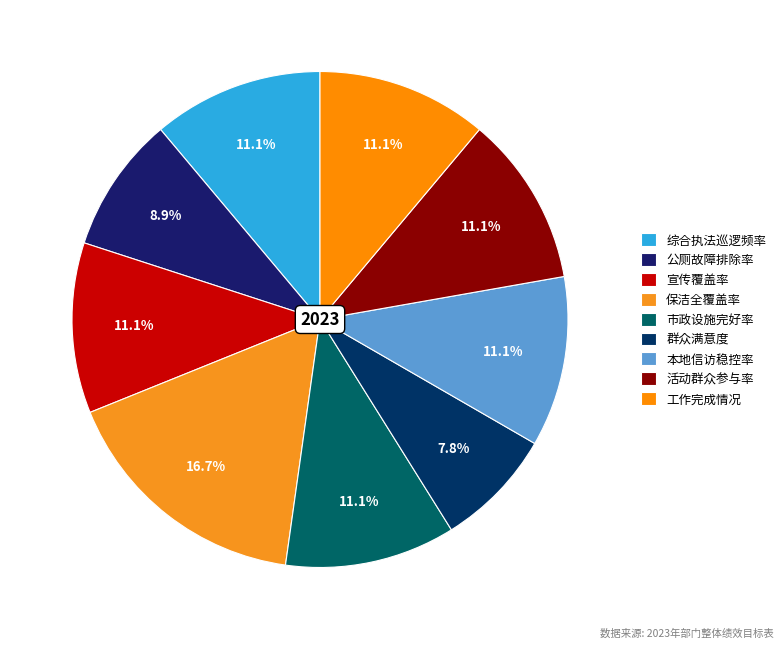

Combined, do 保洁全覆盖率 and 本地信访稳控率 account for over 50%?

No